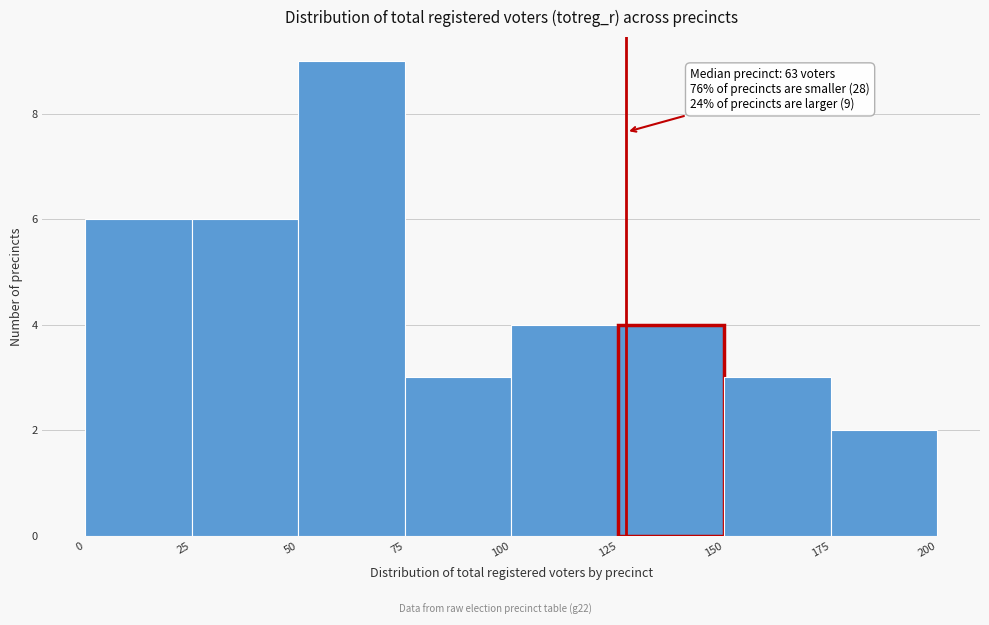

Which range on the x-axis has the tallest bar?

50 to 75